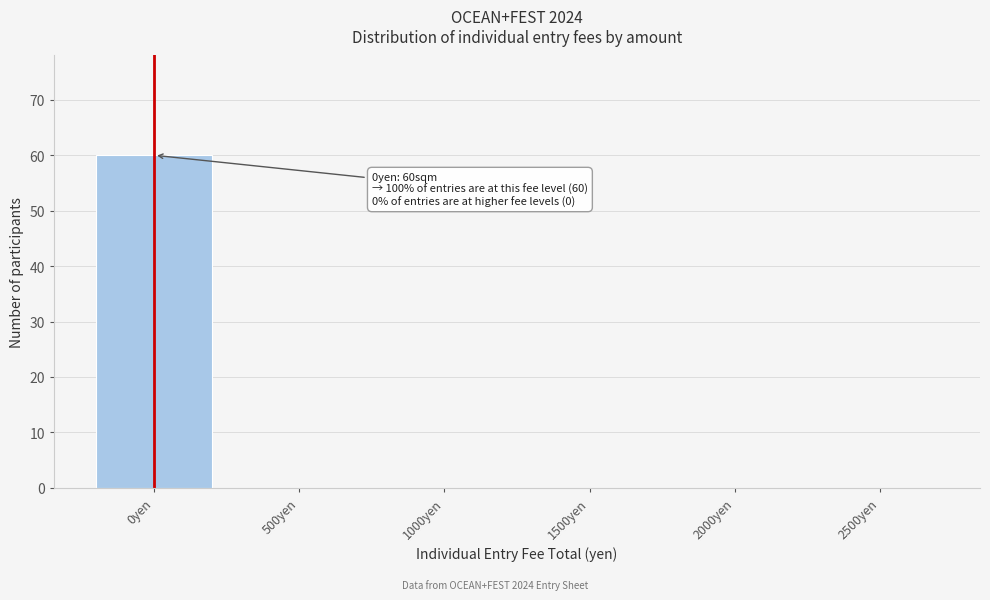

Reading left to right, list all the values displayed in this chart.

0yen=60	500yen=0	1000yen=0	1500yen=0	2000yen=0	2500yen=0